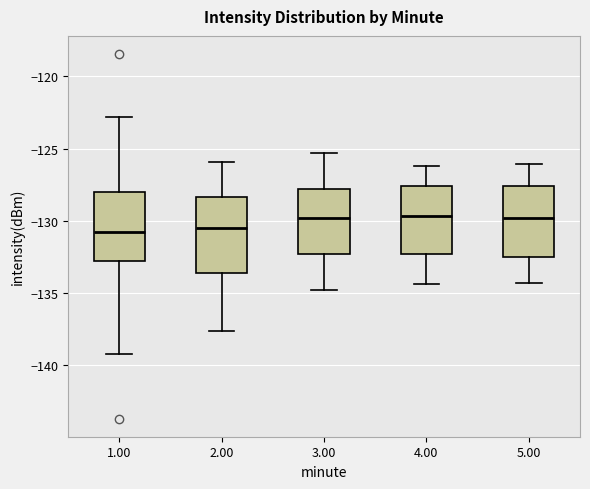

Reading left to right, transcribe this box plot: for each box, give where its median line is, the range the box spans, and where its two whiskers end, as read against the y-axis. The values are not printed on the chart, so give them approximately, as read against the axis.

1.00: median -131.0, box -133.0 to -128.0, whiskers -139.0 to -123.0
2.00: median -130.5, box -133.5 to -128.5, whiskers -137.5 to -126.0
3.00: median -130.0, box -132.5 to -128.0, whiskers -135.0 to -125.5
4.00: median -129.5, box -132.5 to -127.5, whiskers -134.5 to -126.0
5.00: median -130.0, box -132.5 to -127.5, whiskers -134.5 to -126.0